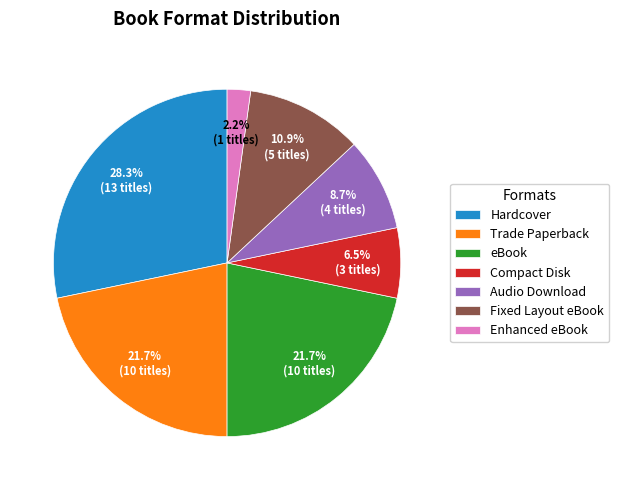

Which category has the smallest portion of the pie?

Enhanced eBook